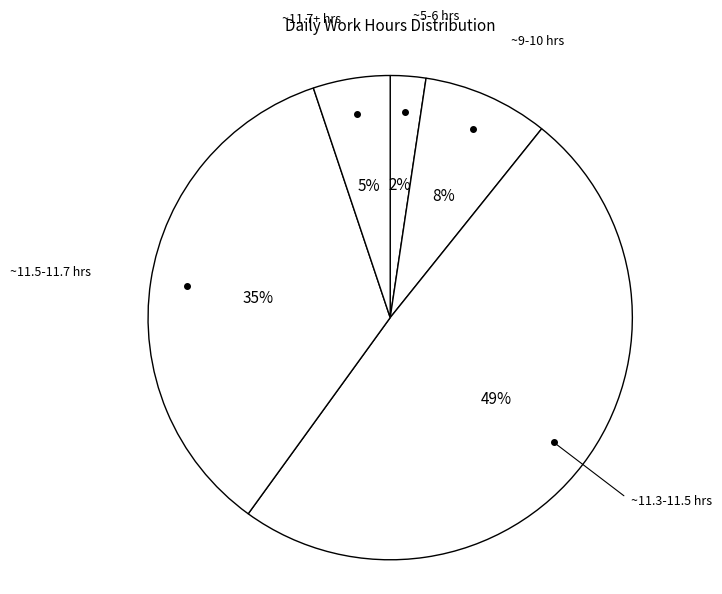

How many slices are in this pie chart?

5